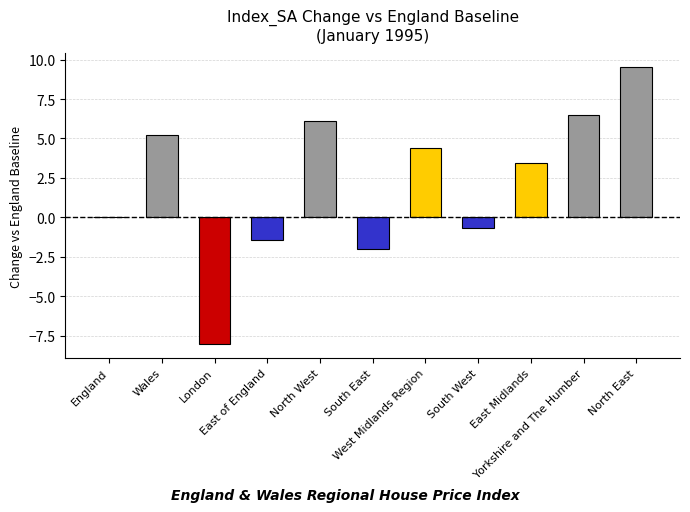

What is the sum of all values?

23.0